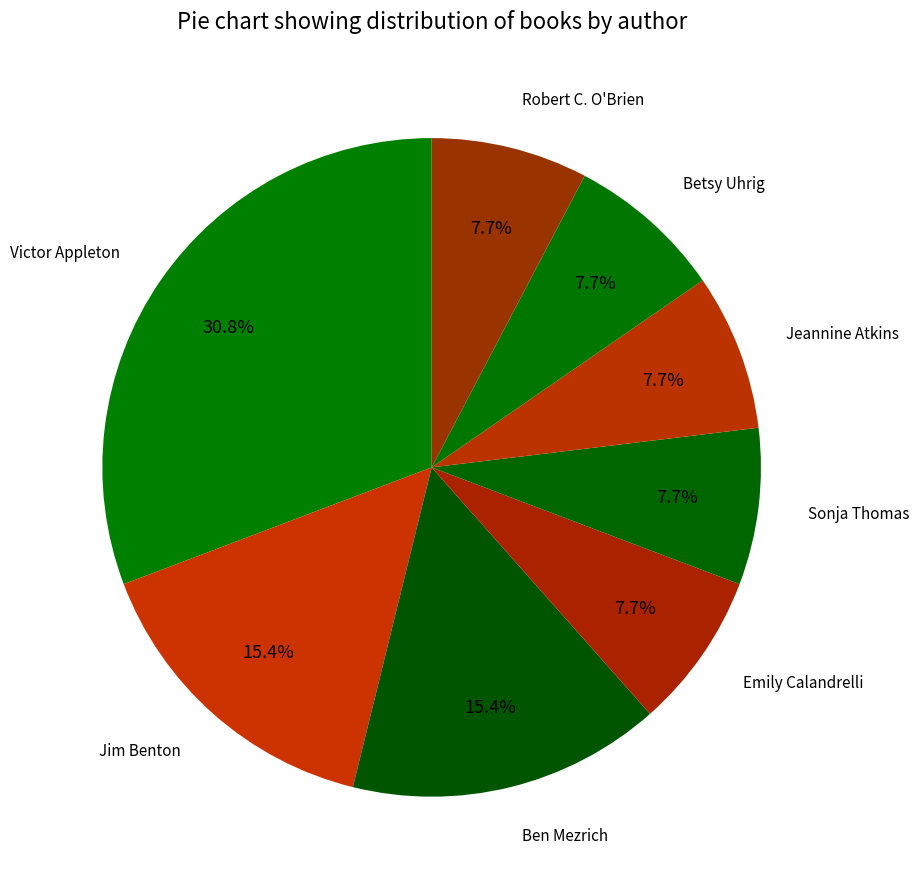

Count the number of slices in the pie.

8